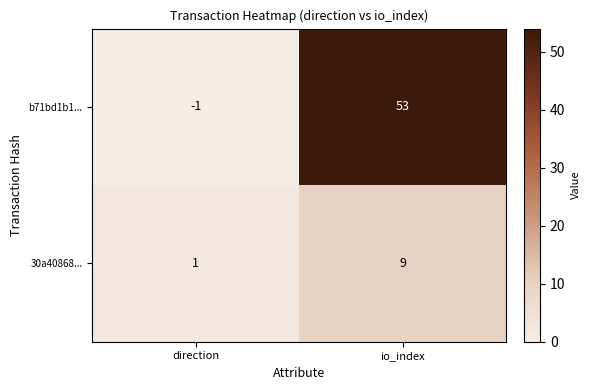

What is the sum of all 30a40868... values?

10